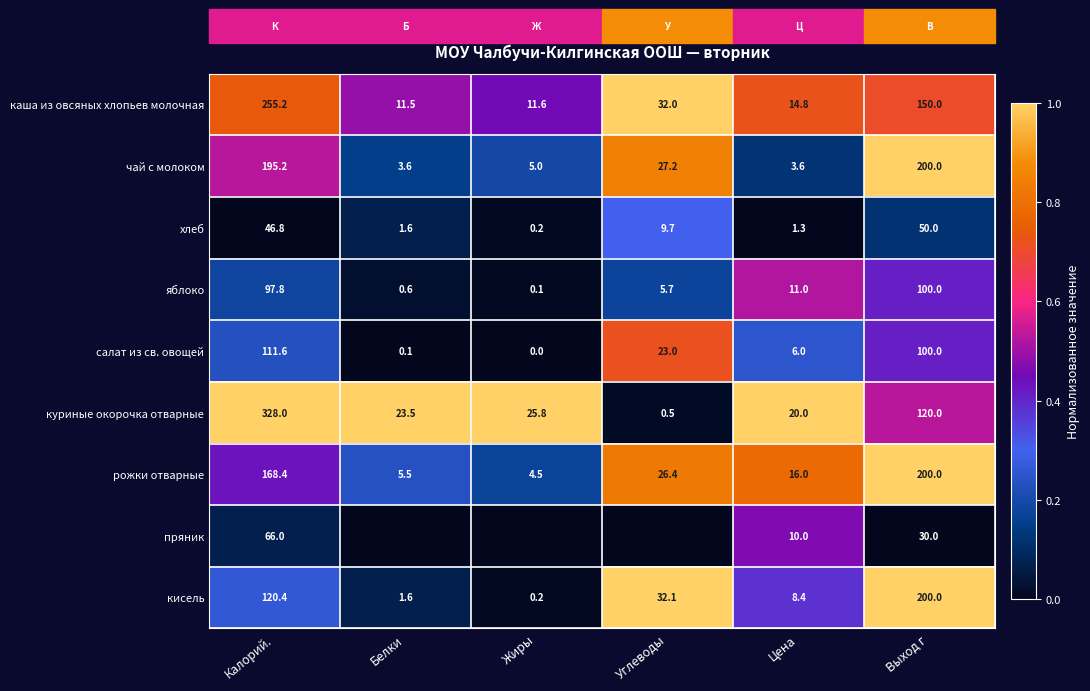

Count the number of data series in this chart.

9